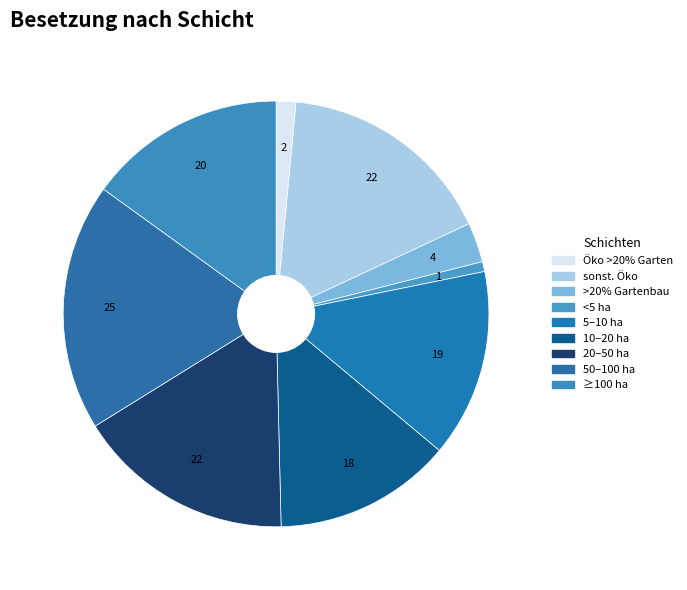

How many slices are in this pie chart?

9